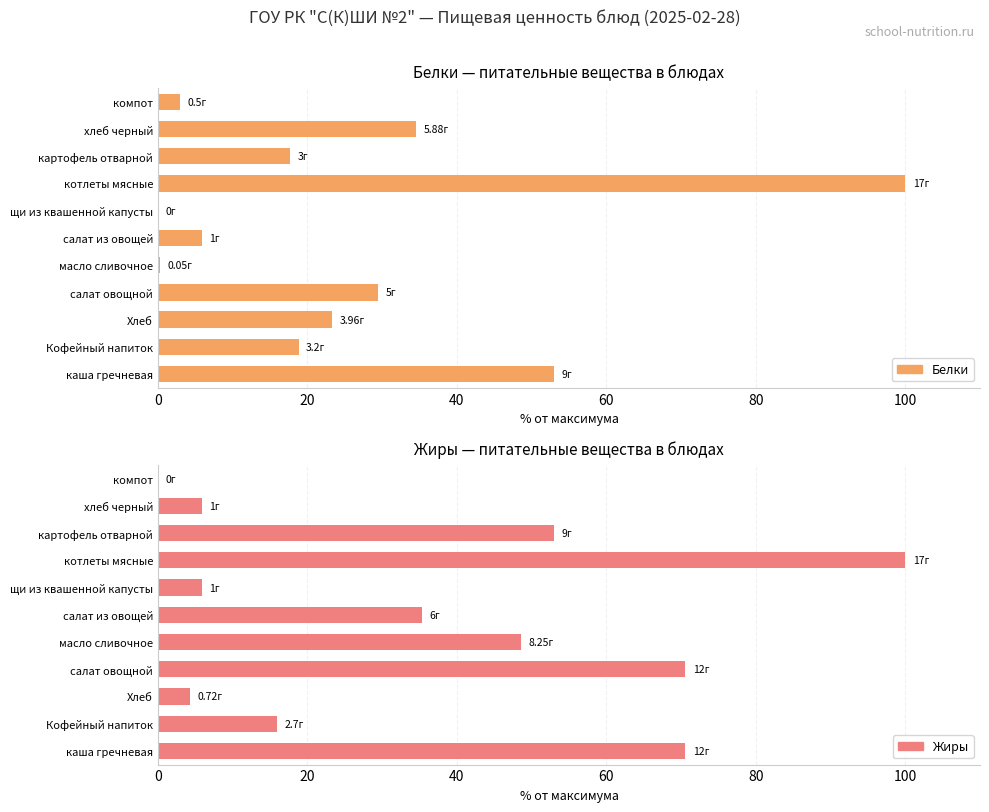

What is the total value across all series at каша гречневая?

123.5